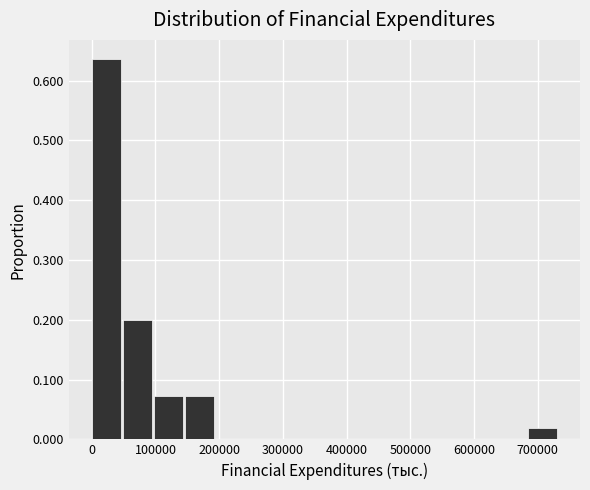

Reading left to right, transcribe this chart: for each bar, give the range it covers on the x-axis and its height. Neither the bar edges nor the heights are printed on the chart, so give them approximately, as read against the axes.

0 to 50000: 0.64
50000 to 100000: 0.20
100000 to 150000: 0.07
150000 to 200000: 0.07
200000 to 240000: 0
240000 to 290000: 0
290000 to 340000: 0
340000 to 390000: 0
390000 to 440000: 0
440000 to 490000: 0
490000 to 540000: 0
540000 to 590000: 0
590000 to 640000: 0
640000 to 690000: 0
690000 to 730000: 0.02